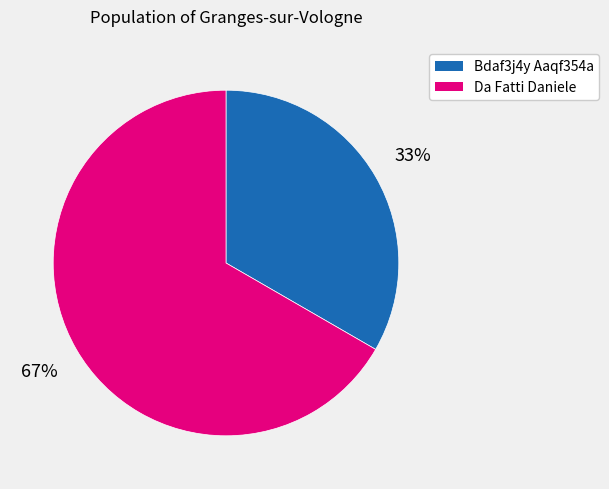

Do Bdaf3j4y Aaqf354a and Da Fatti Daniele together represent more than half of the pie?

Yes